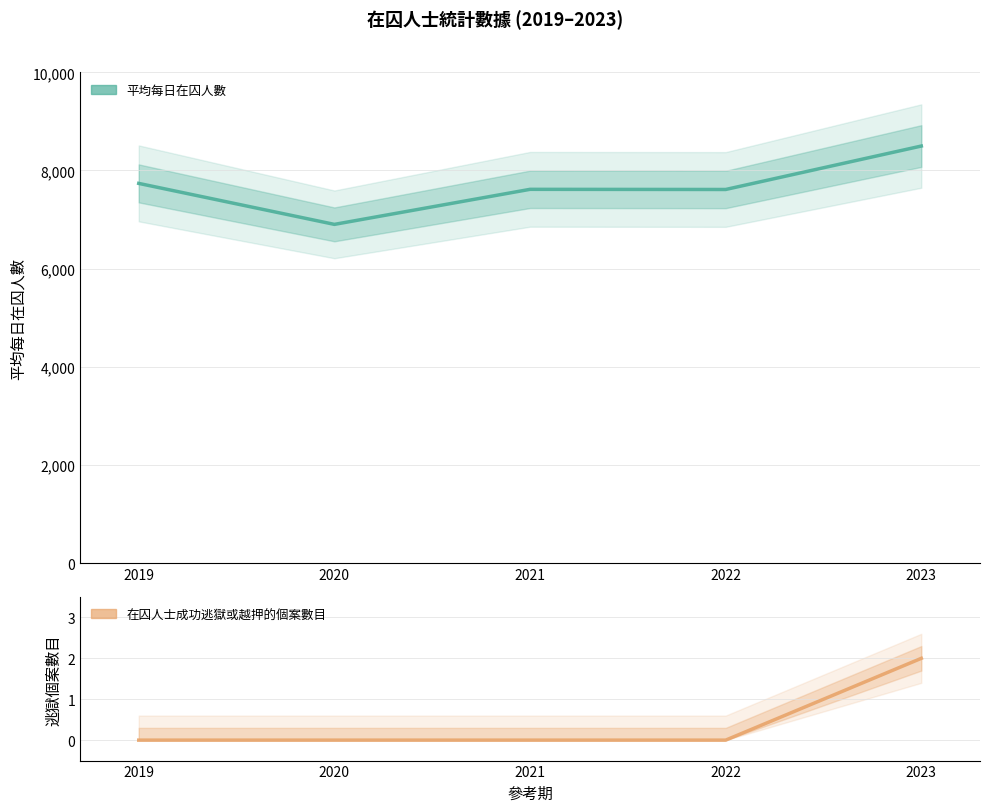

Which series has the largest total across all categories?

平均每日在囚人數